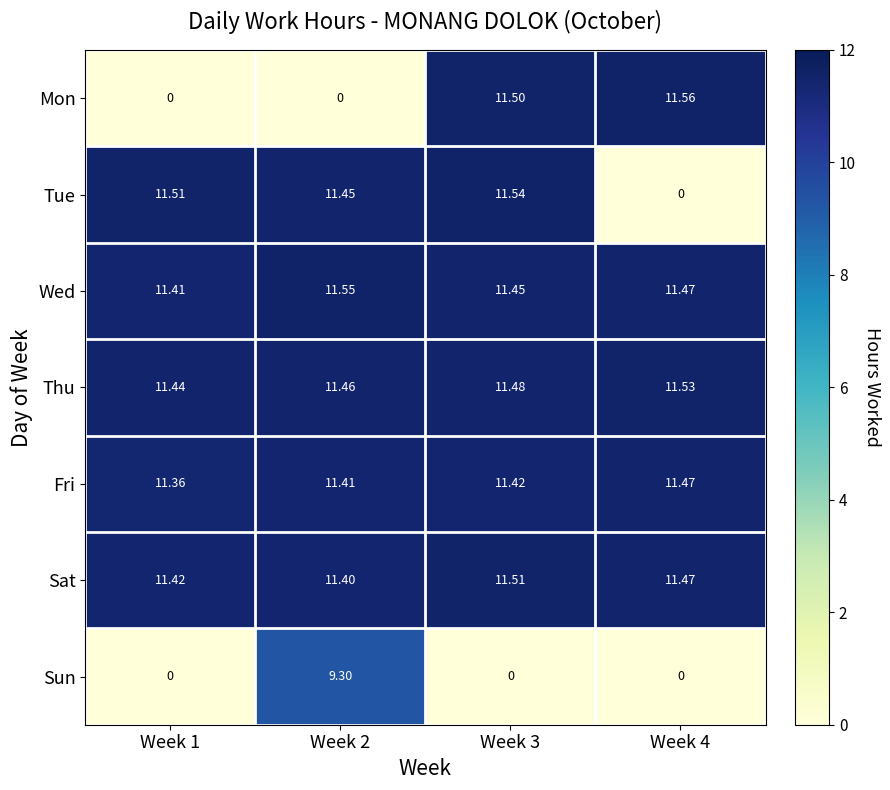

Which series has the largest range (max minus min)?

Mon